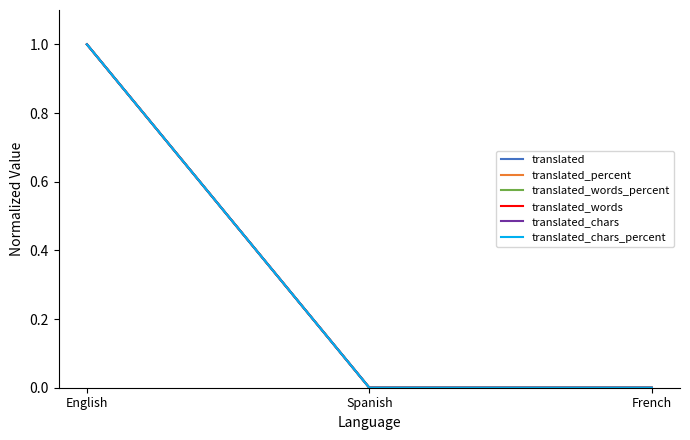

What is the difference between the maximum and minimum values in the translated_words_percent series?

1